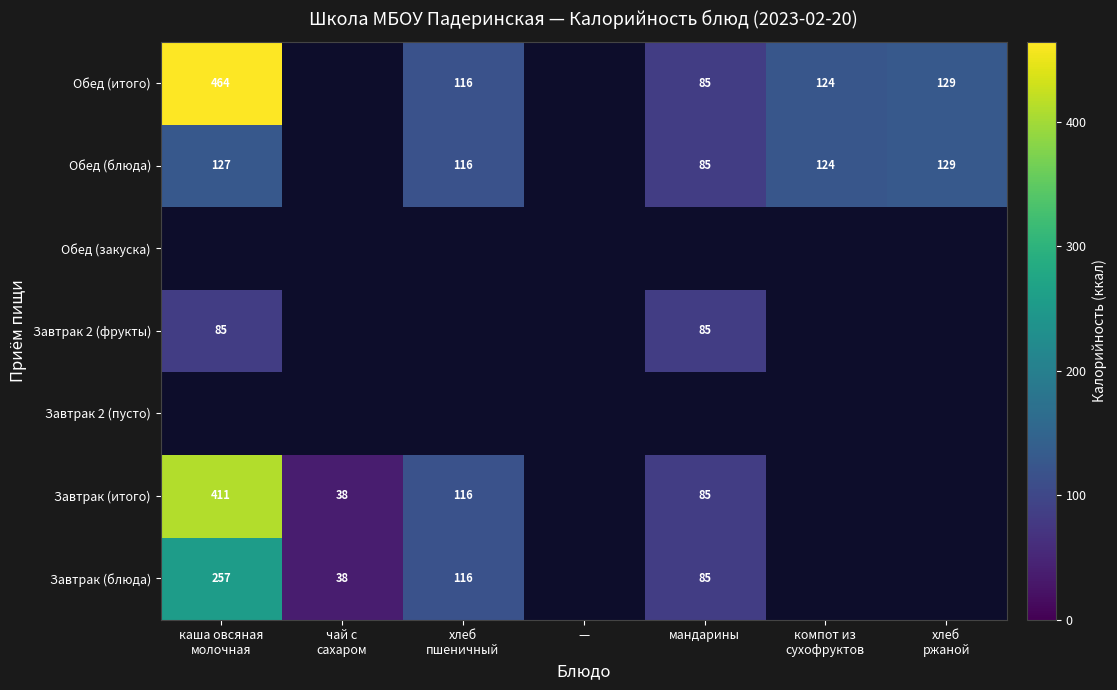

Is it true that Обед (блюда) equals 150 at мандарины?

False